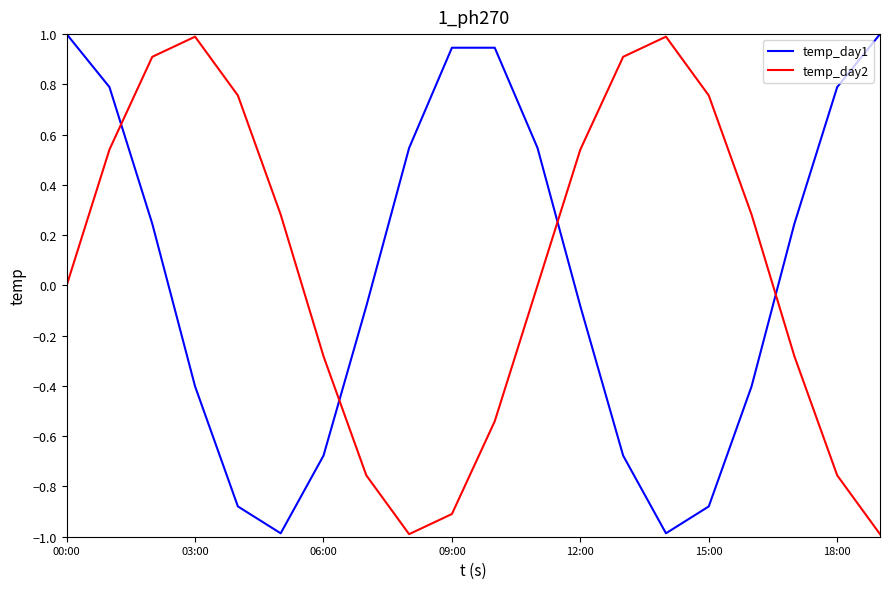

What is the maximum value for temp_day1?

1.0